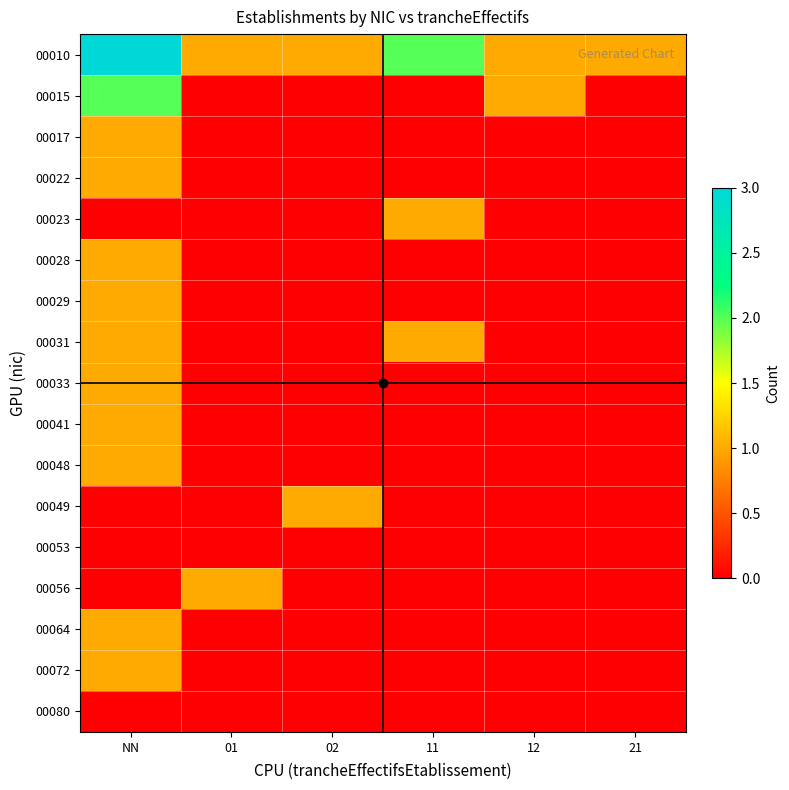

Between 11 and 01, which is larger?

11